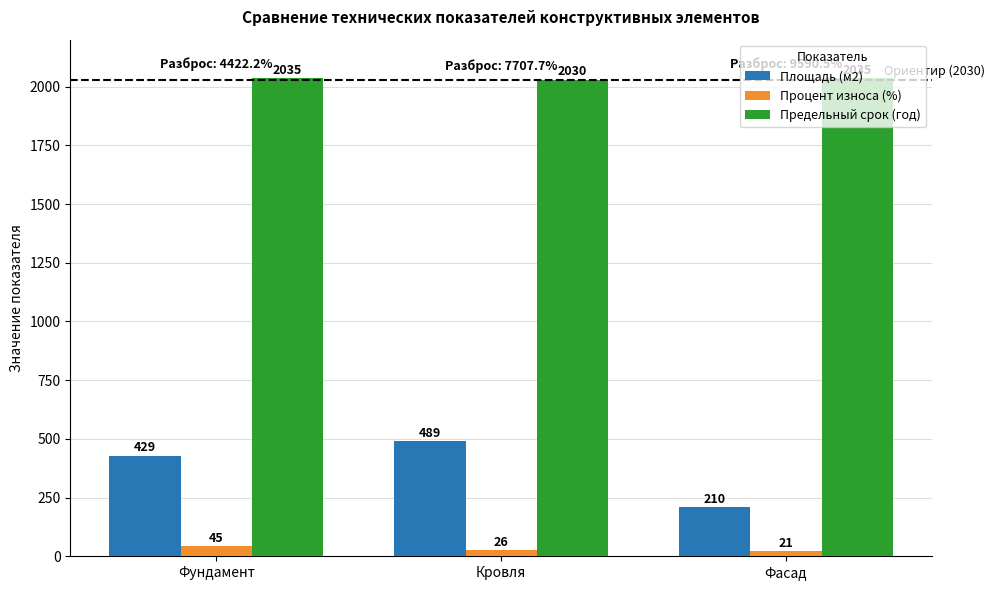

Rank the categories by Площадь (м2) value from lowest to highest.

Фасад, Фундамент, Кровля